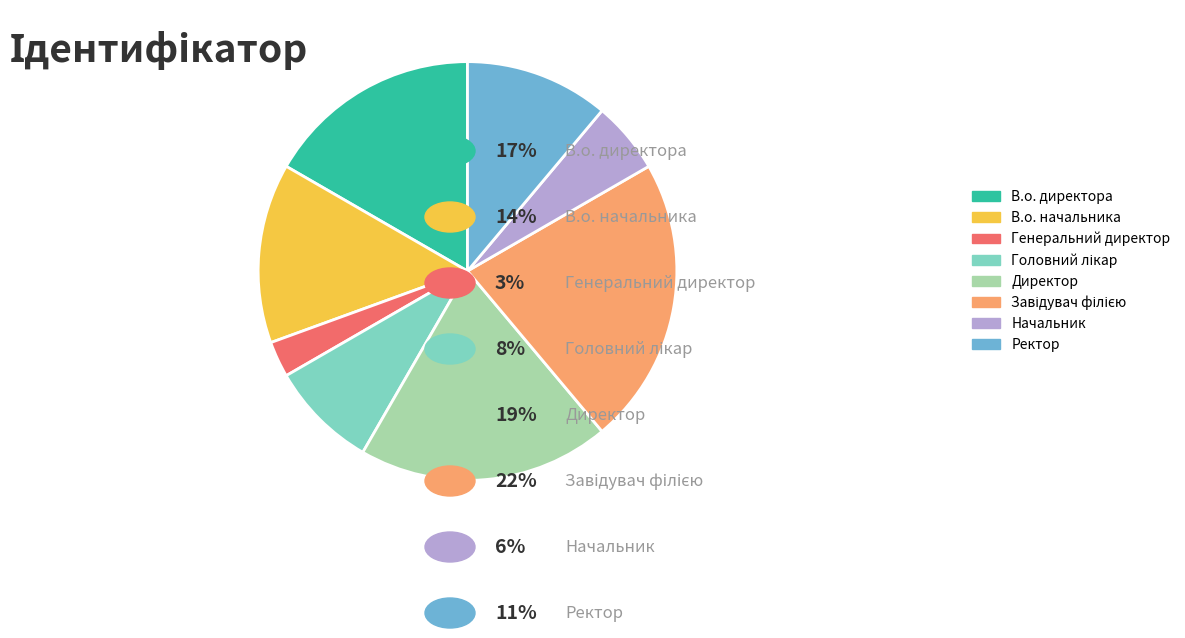

Which category has the smallest portion of the pie?

Генеральний директор